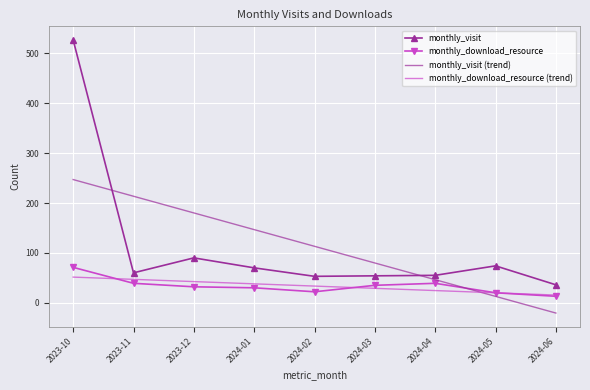

What is the difference between the highest and lowest values at 2024-03?

50.8